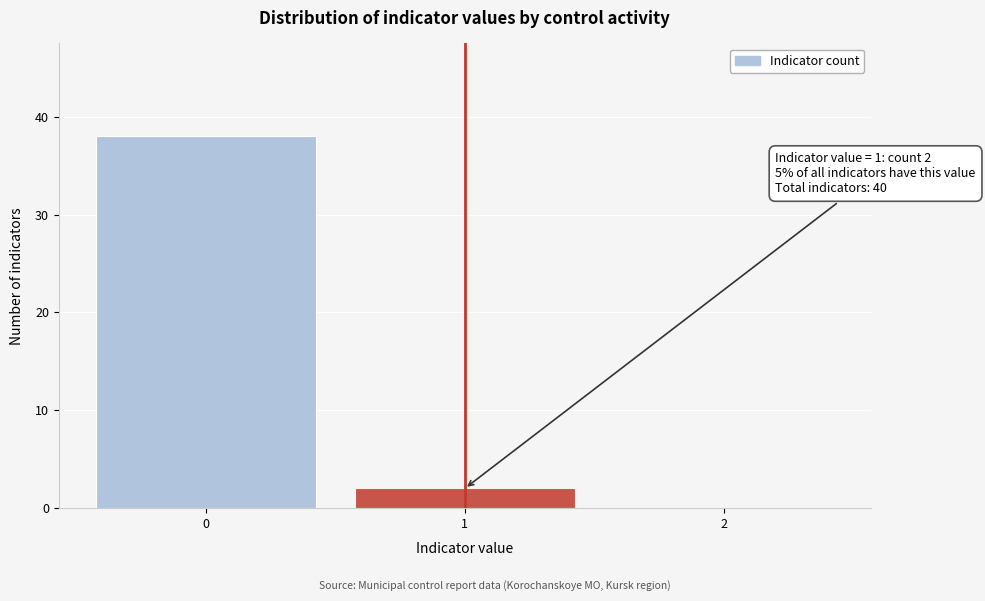

Reading right to left, transcribe all the data shown in this chart.

2=0	1=2	0=38